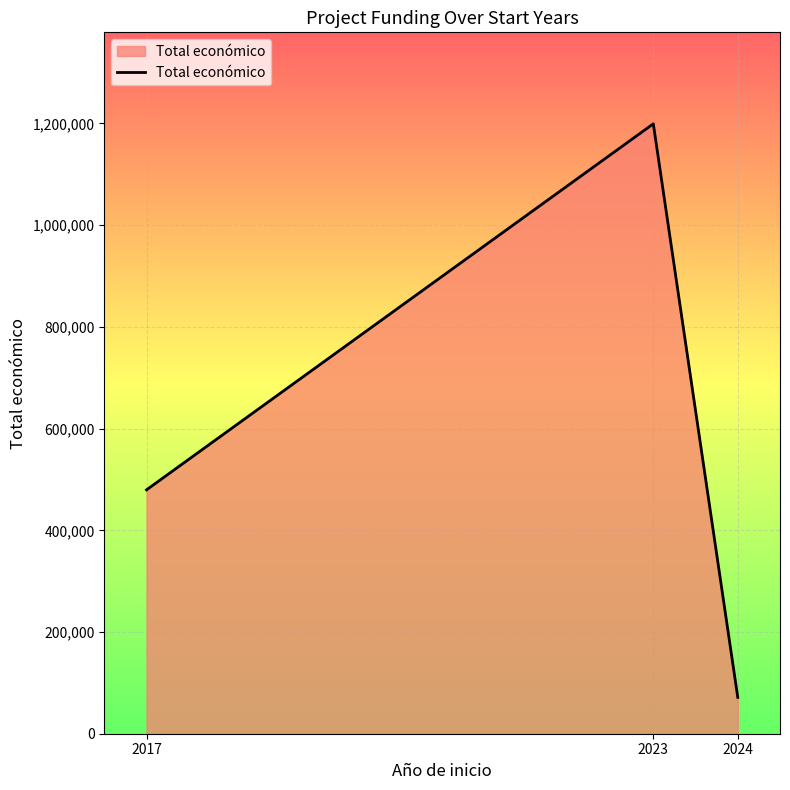

The chart shows a value of 71512 at 2024. True or false?

True